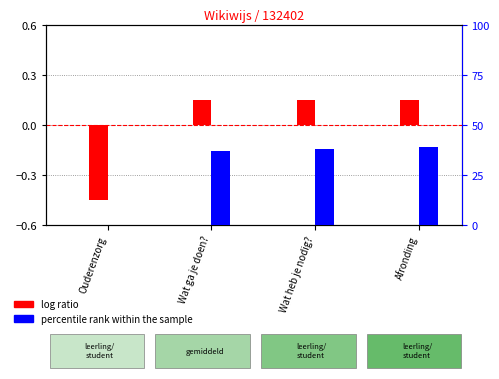

List the series in order of their peak value, lowest first.

log ratio, percentile rank within the sample